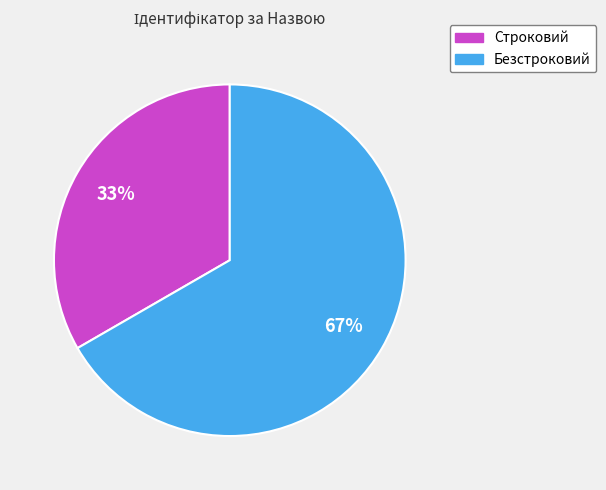

True or false: Безстроковий accounts for 82% of the total.

False